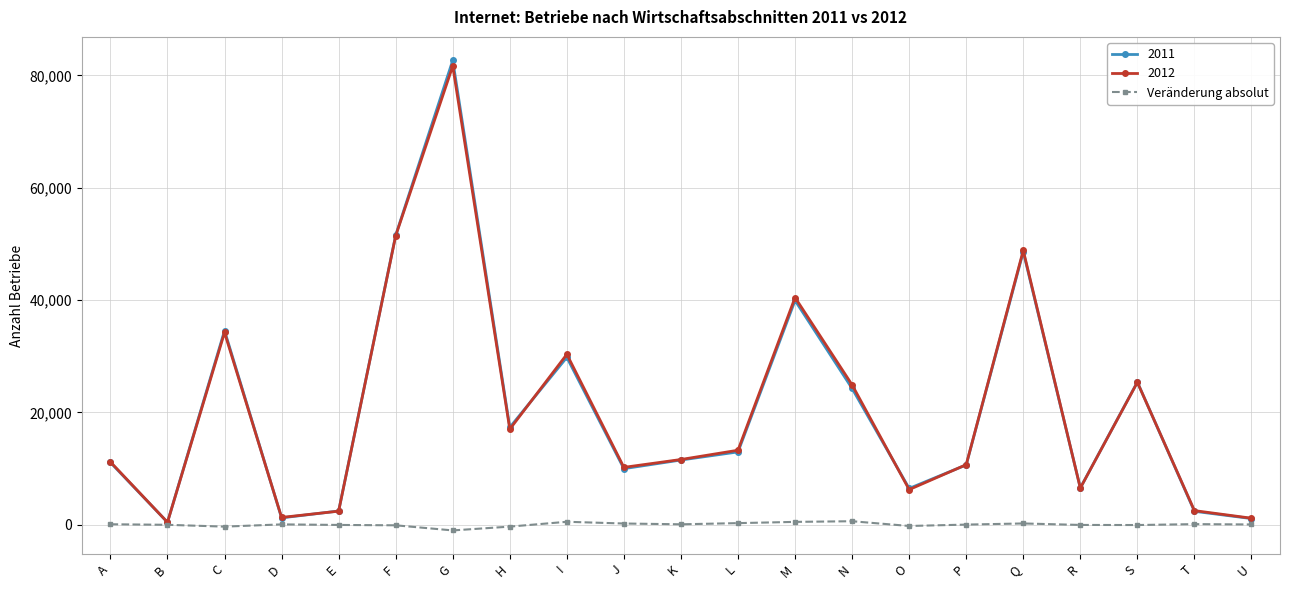

True or false: Veränderung absolut has more than 1 interior local peaks.

True